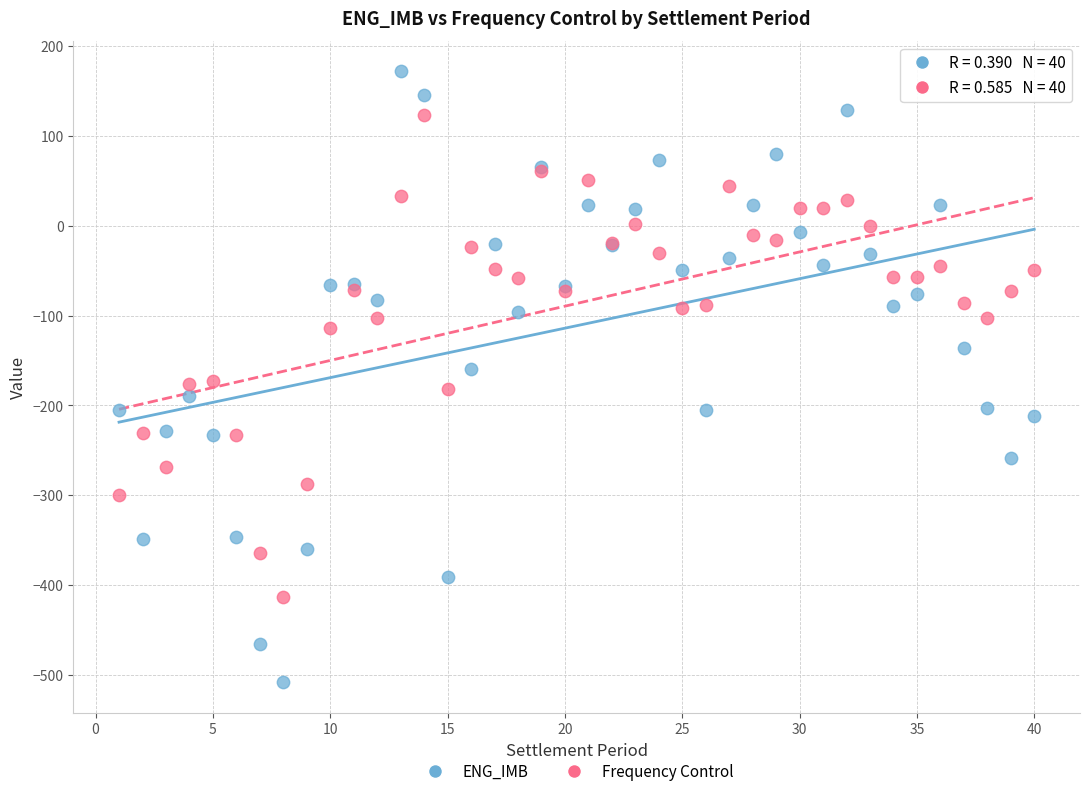

Which series has the widest spread of Y values?

ENG_IMB